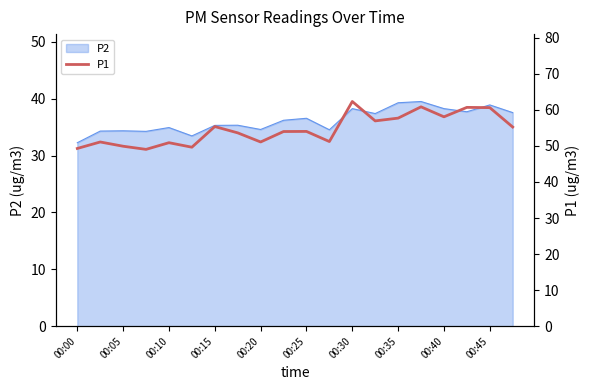

How many interior local valleys (lower than both neighbors) does the data have?

6